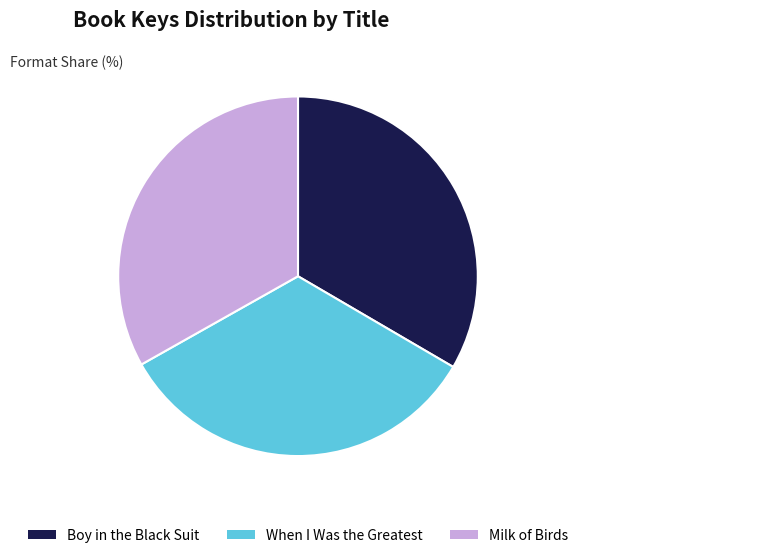

Approximately how many times larger is the value at Boy in the Black Suit compared to When I Was the Greatest?

1.0